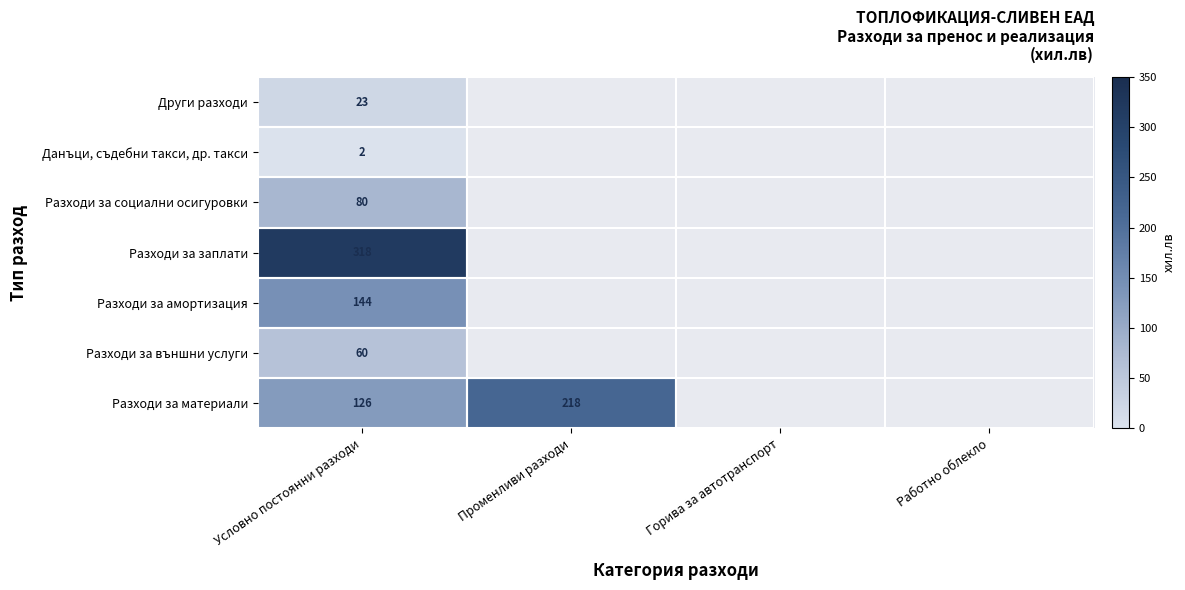

Between Горива за автотранспорт and Работно облекло, which is larger?

Работно облекло